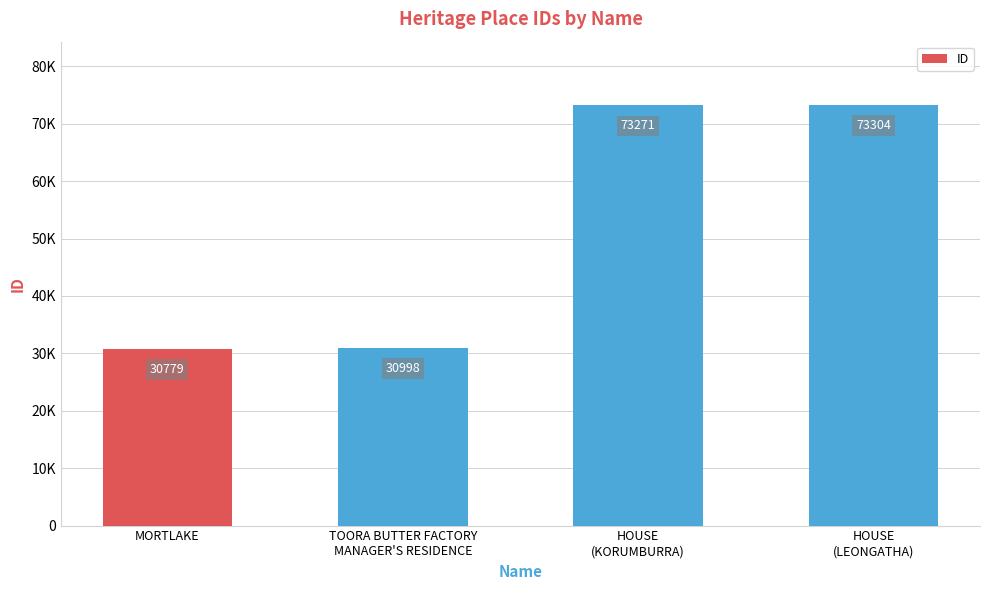

Reading left to right, transcribe all the data shown in this chart.

MORTLAKE=30779	TOORA BUTTER FACTORY
MANAGER'S RESIDENCE=30998	HOUSE
(KORUMBURRA)=73271	HOUSE
(LEONGATHA)=73304